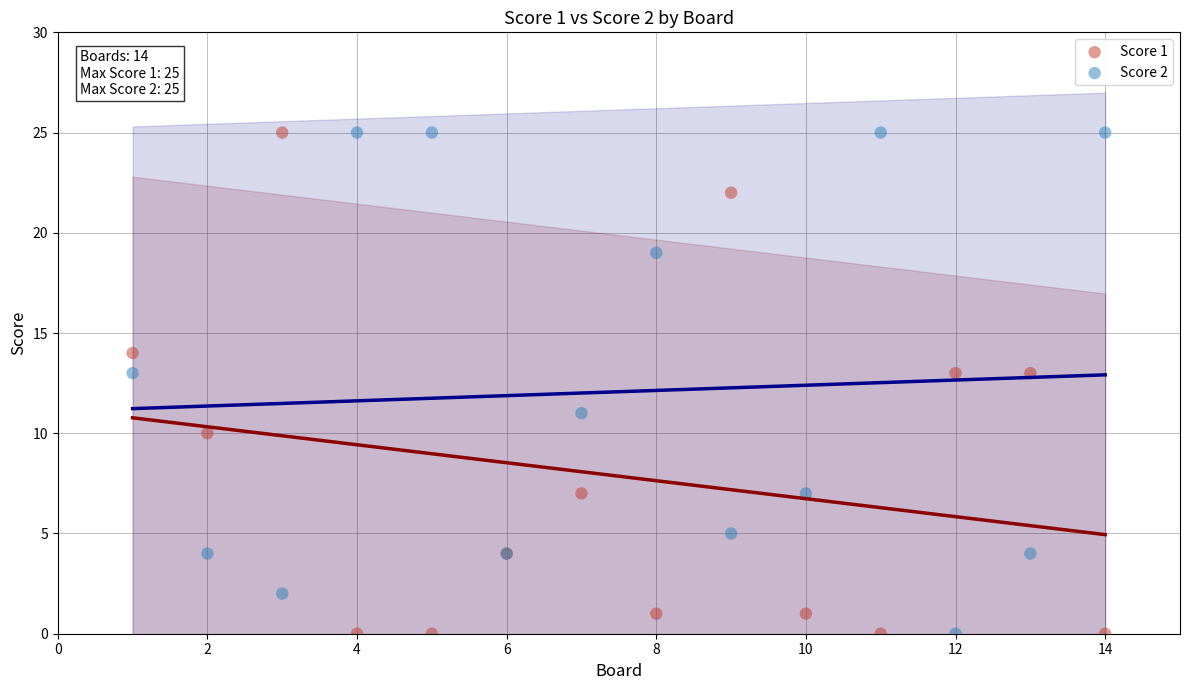

What is the X range (max minus min) for the scatter plot?

13